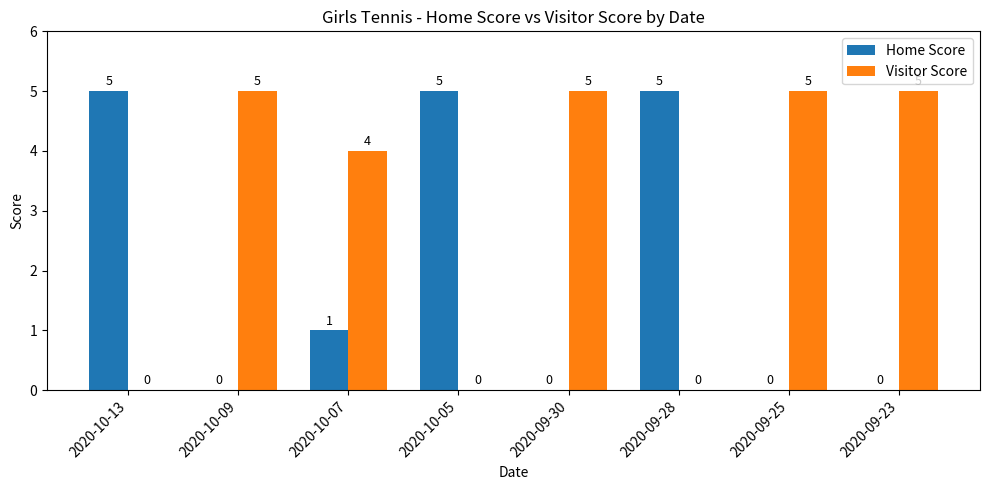

The value of Visitor Score at 2020-10-05 is -2. True or false?

False